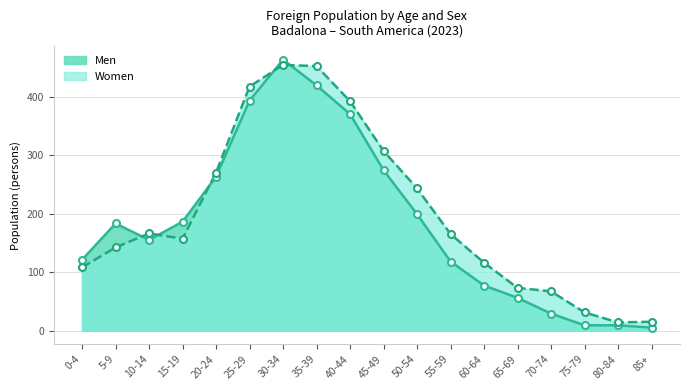

Which category has the highest value in the Men series?

30-34